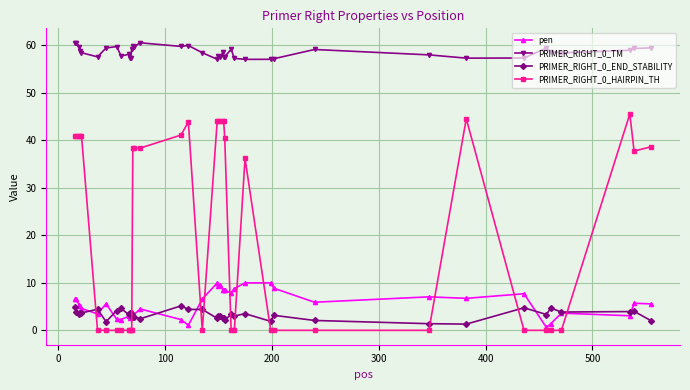

List the series in order of their peak value, lowest first.

PRIMER_RIGHT_0_END_STABILITY, pen, PRIMER_RIGHT_0_HAIRPIN_TH, PRIMER_RIGHT_0_TM